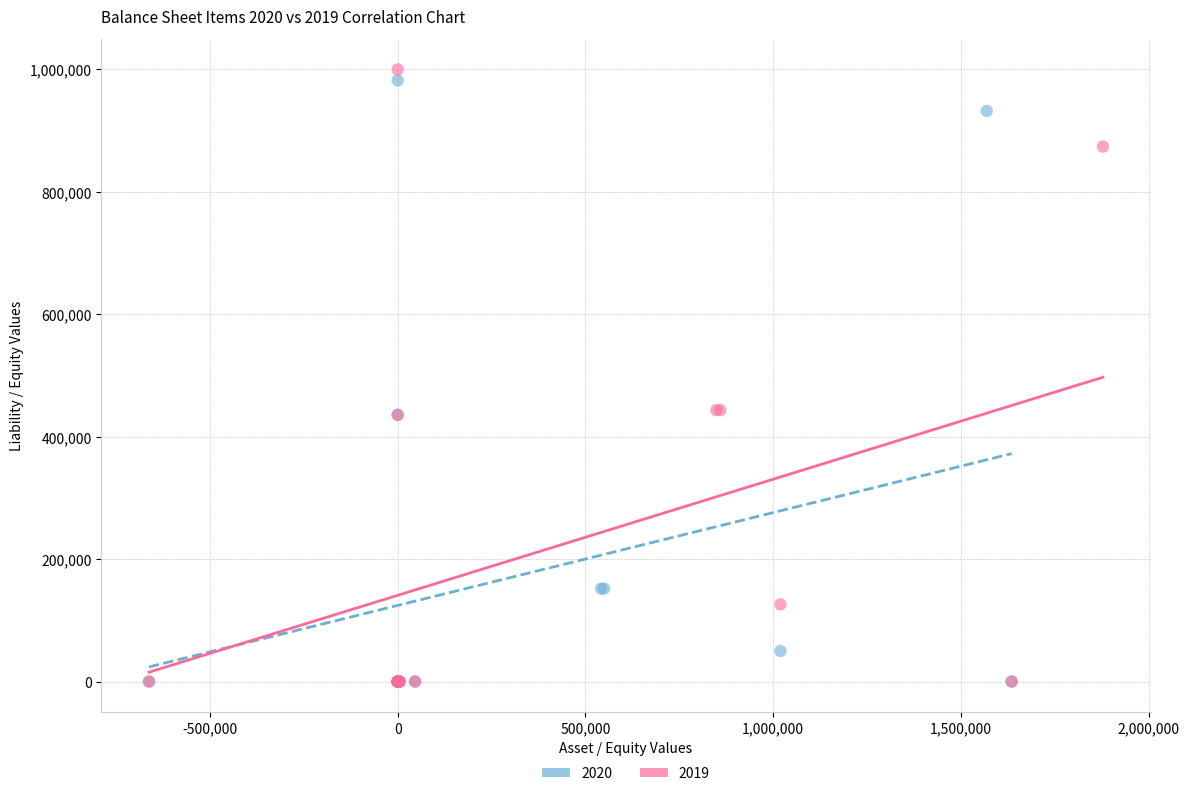

Which series has the widest spread of Y values?

2019